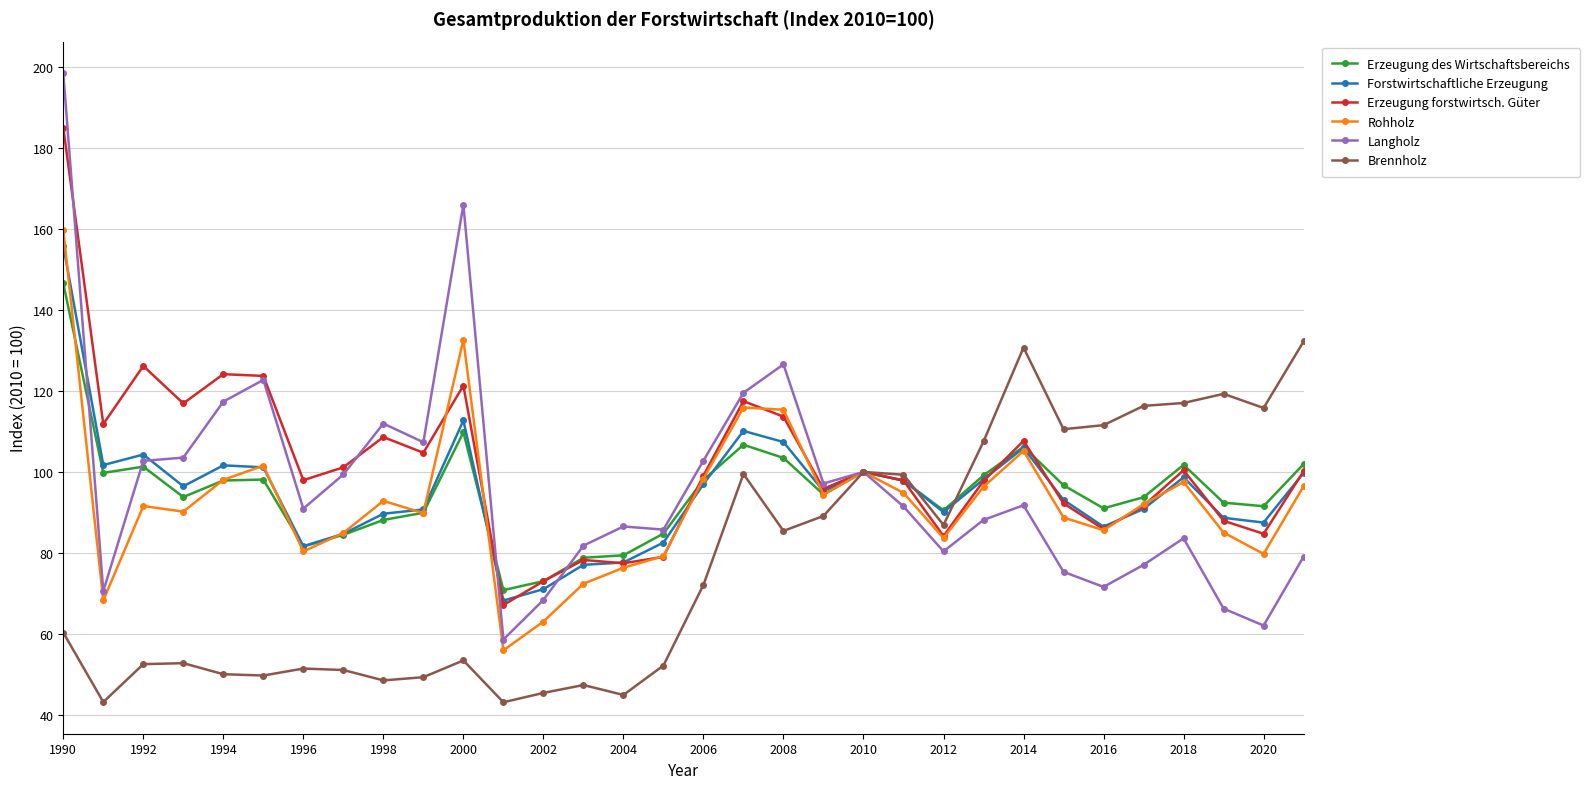

Which series has the largest range (max minus min)?

Langholz